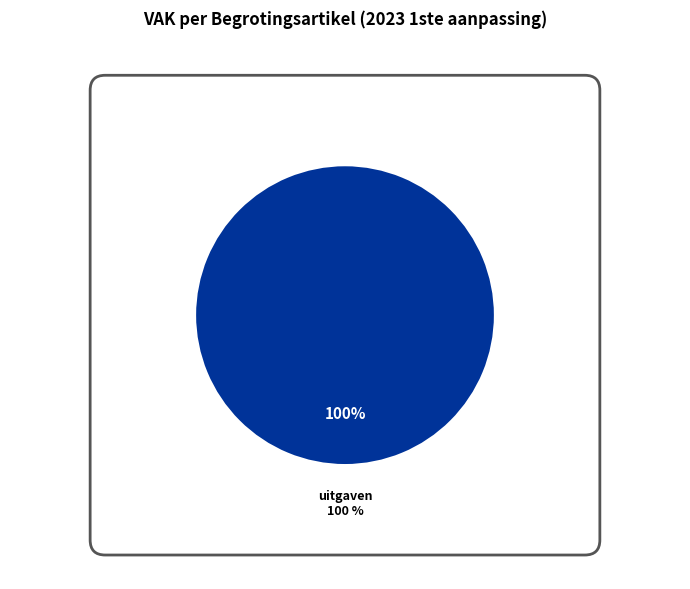

True or false: QB0-9QCEAEA-OW (ontvangsten) accounts for 1% of the total.

False